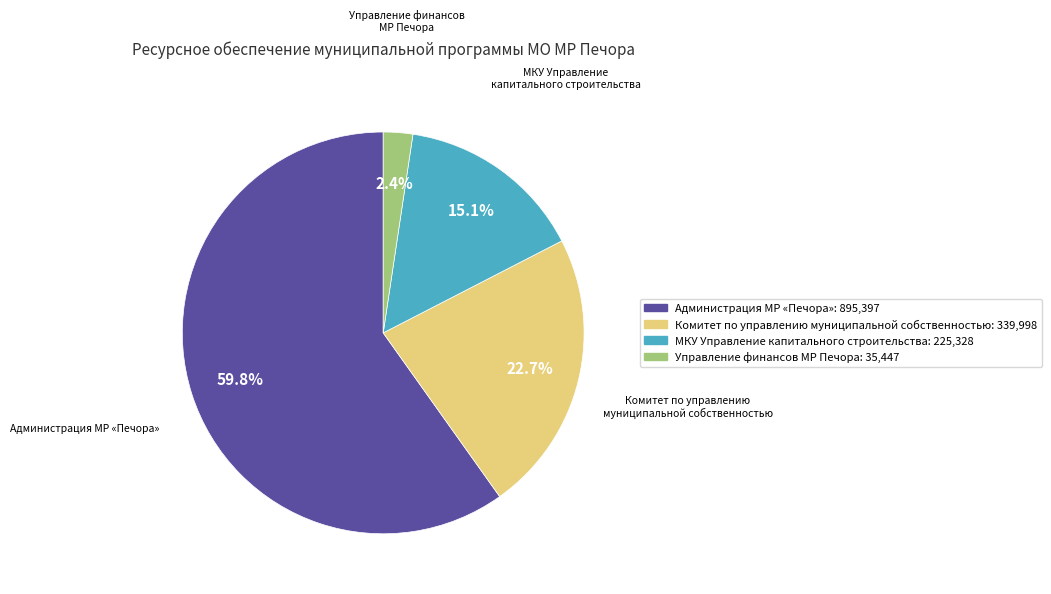

Is there any slice that represents more than half of the pie?

Yes